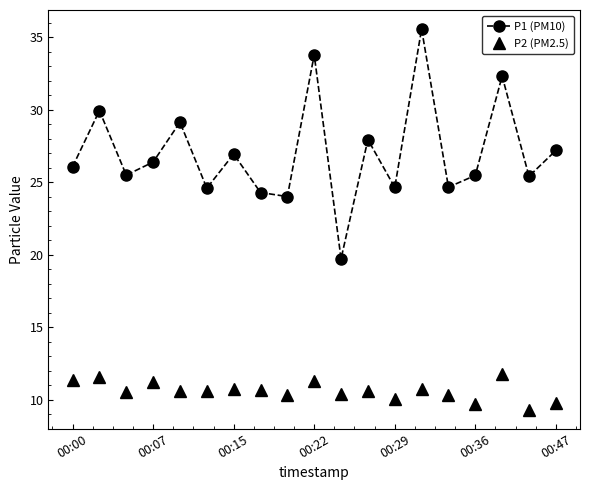

What is the smallest value displayed?

9.3